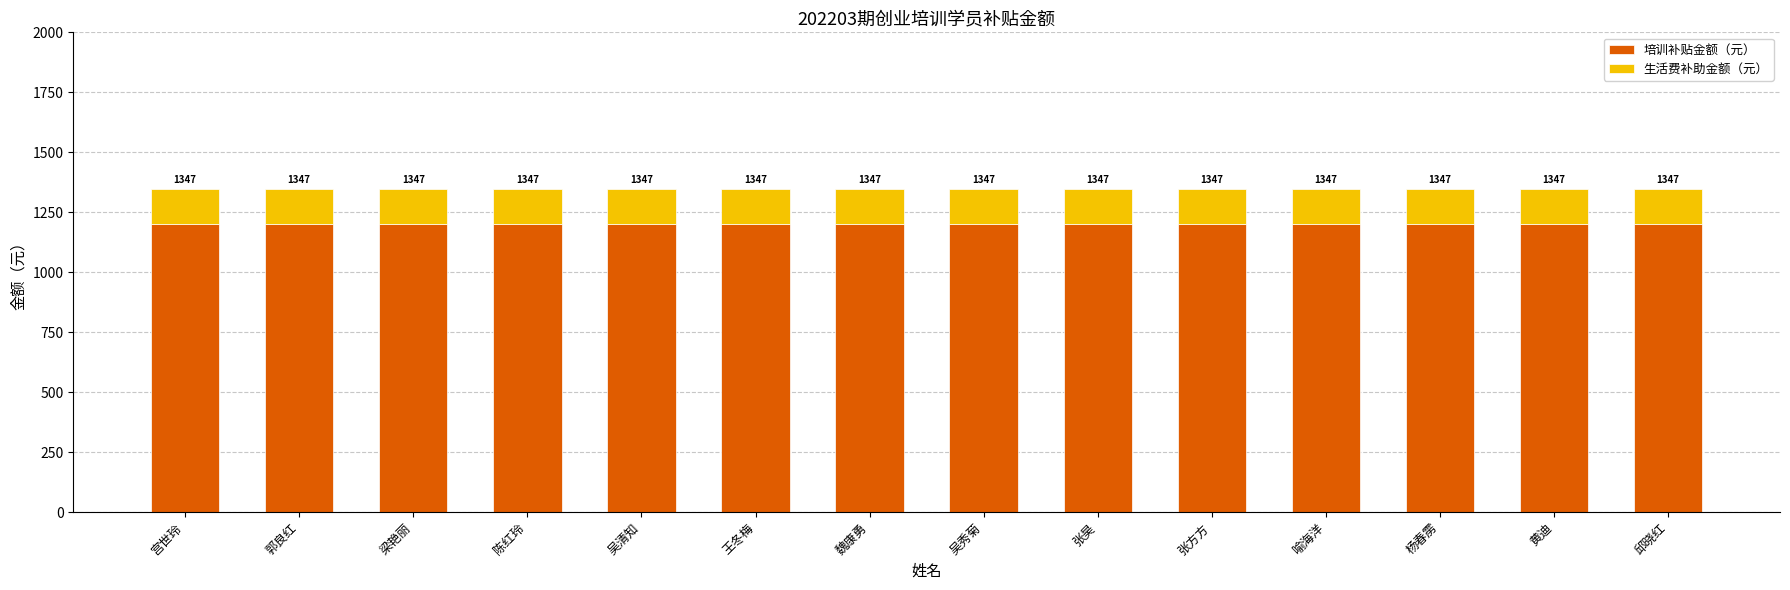

Which series has the largest total across all categories?

培训补贴金额（元）